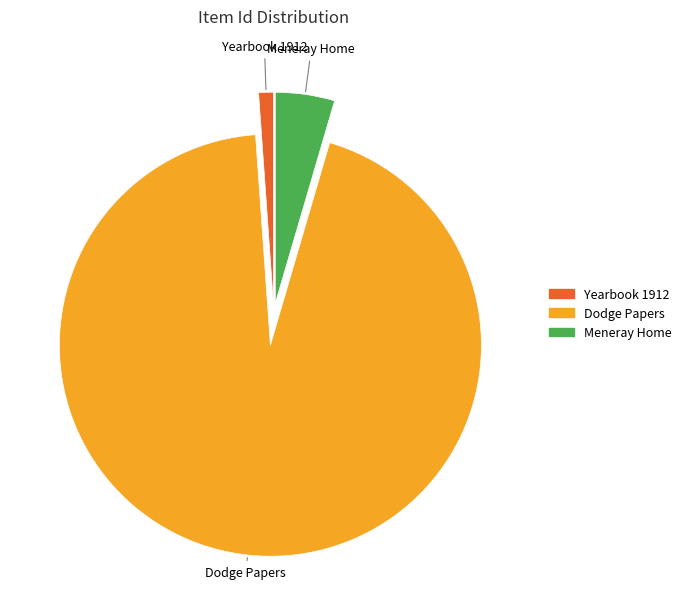

Is the sum of Yearbook 1912 and Meneray Home greater than half?

No